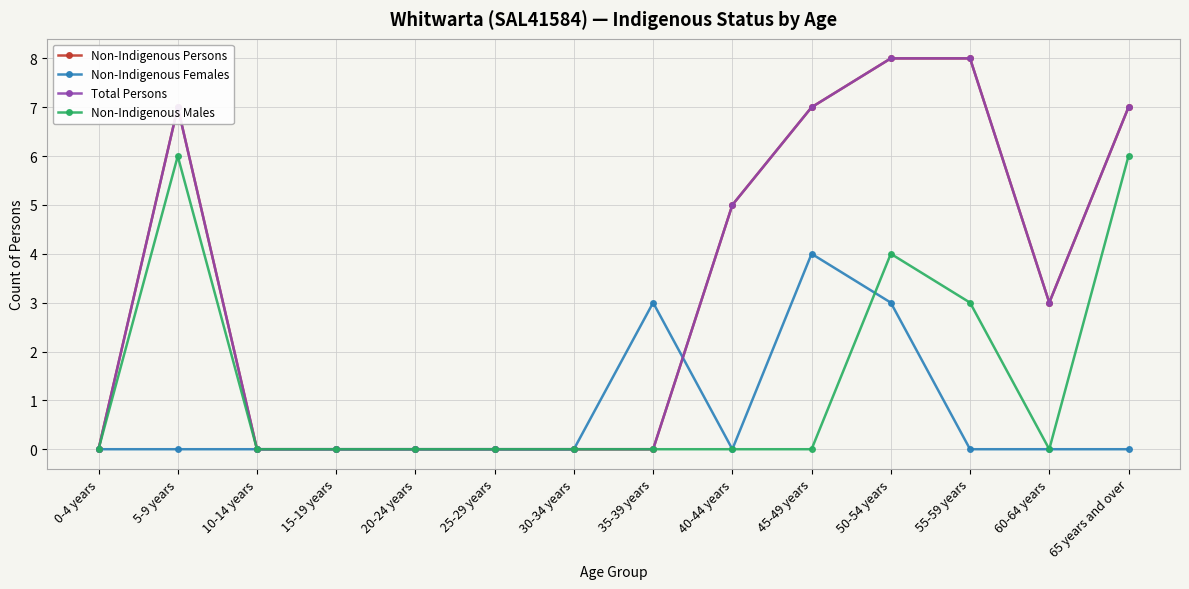

Where do Non-Indigenous Males and Non-Indigenous Females first cross each other?

45-49 years and 50-54 years